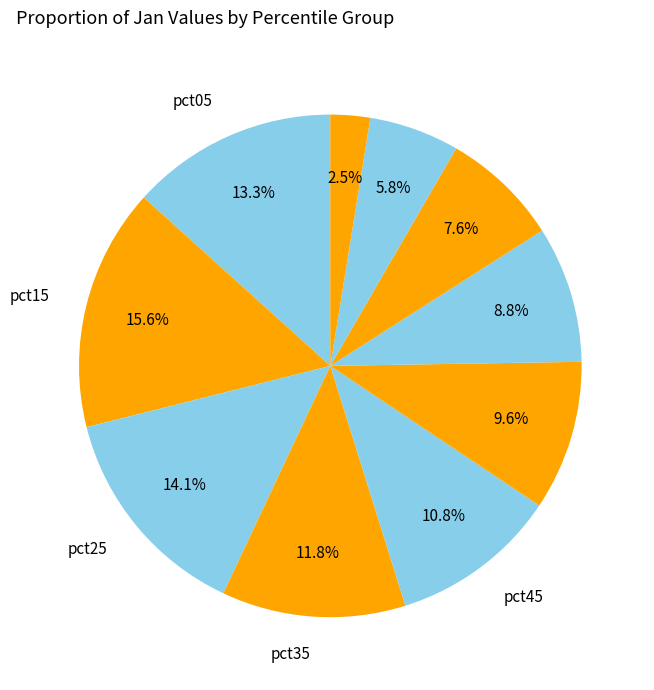

Count the number of slices in the pie.

10